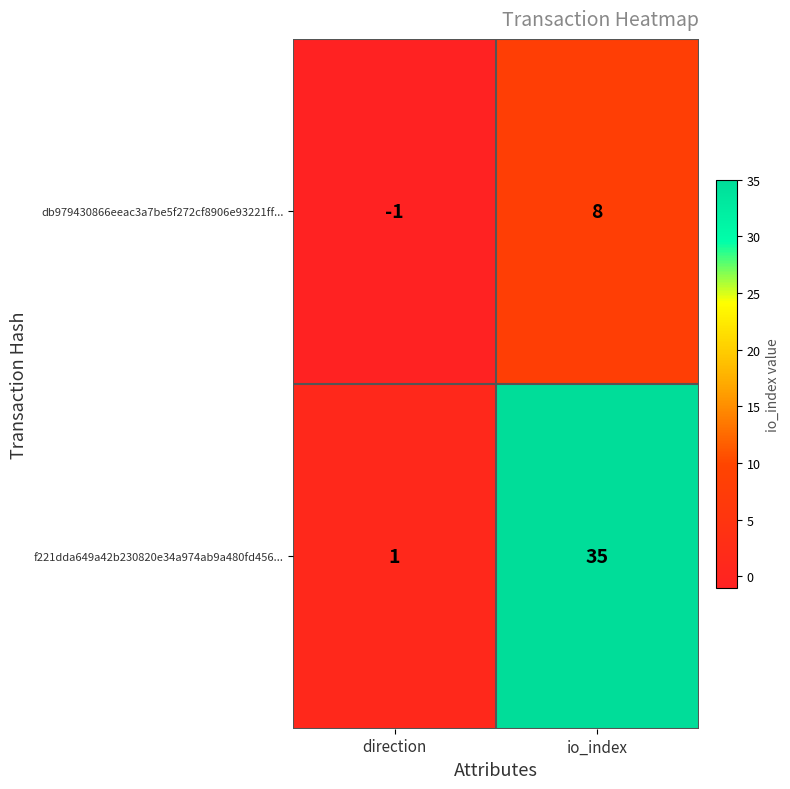

What is the difference between the maximum and minimum values in the db979430866eeac3a7be5f272cf8906e93221ff... series?

9